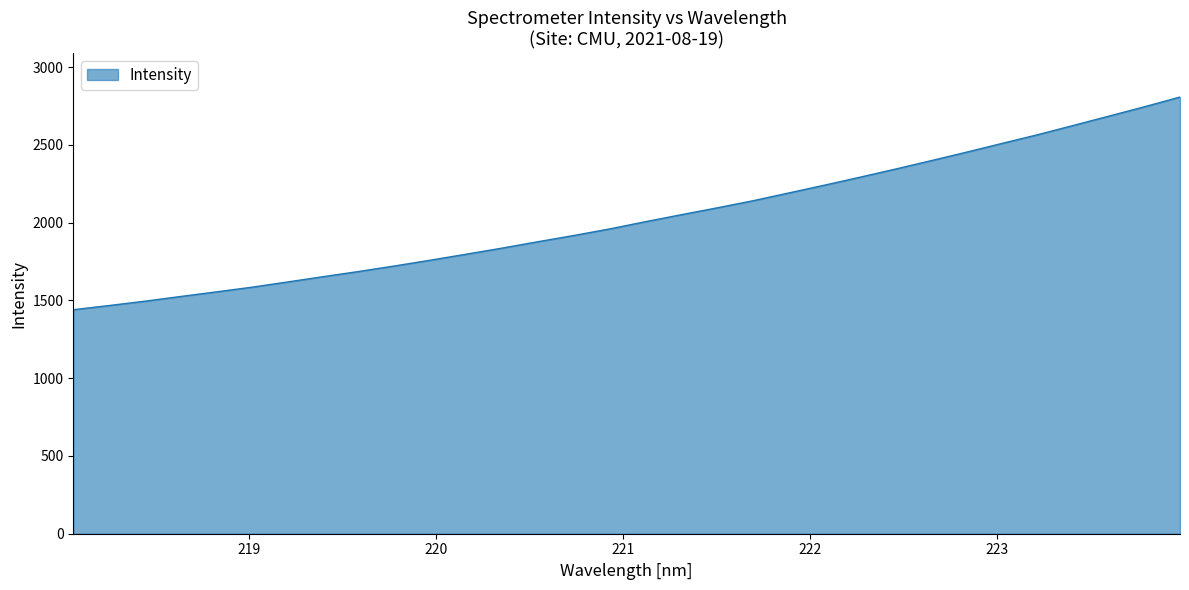

What is the difference between the maximum and minimum values?

1367.6